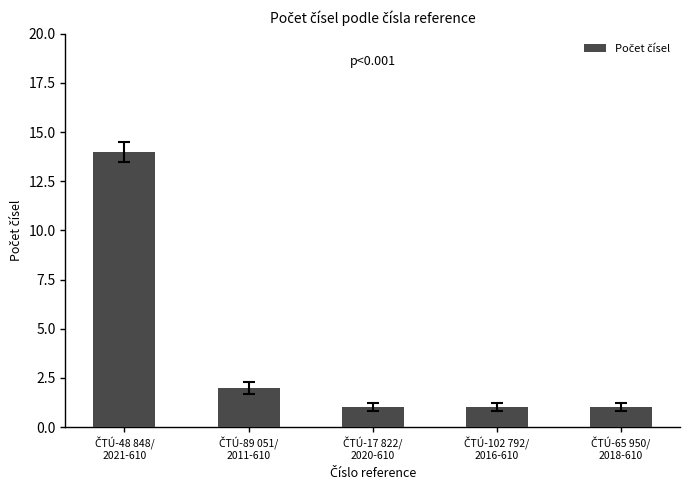

What is the value of the 5th bar from the left?

1